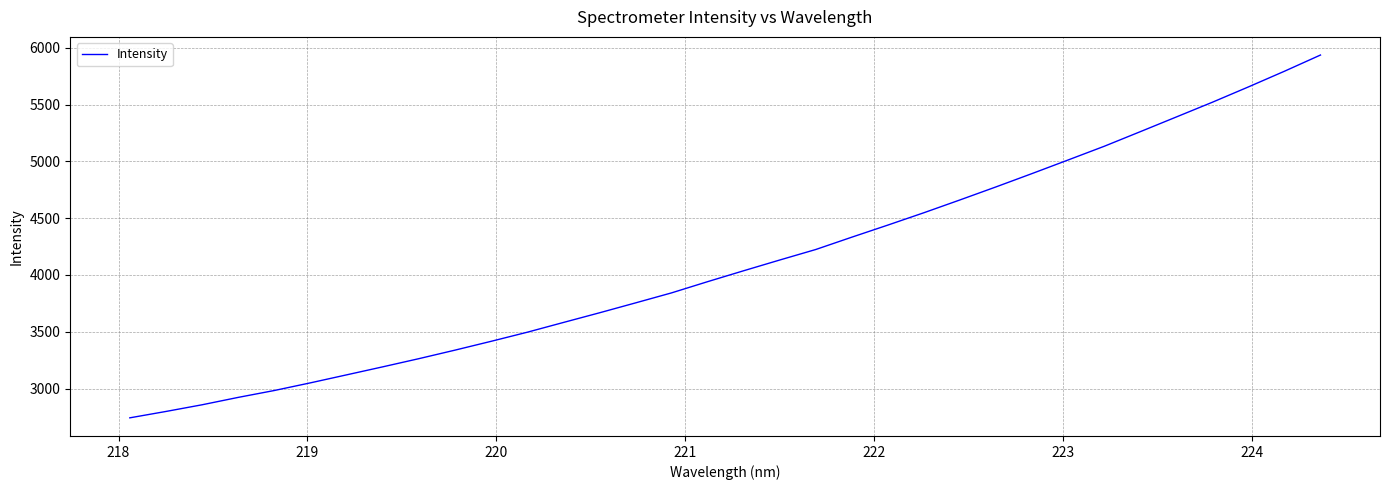

What is the minimum value shown in the chart?

2741.9